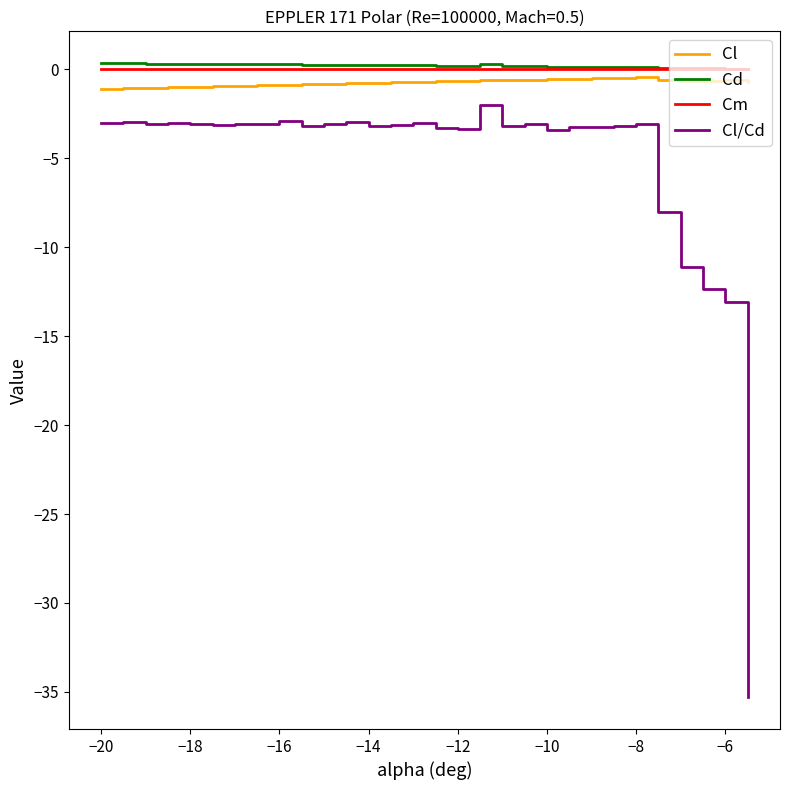

Which series has the widest spread of values?

Cl/Cd